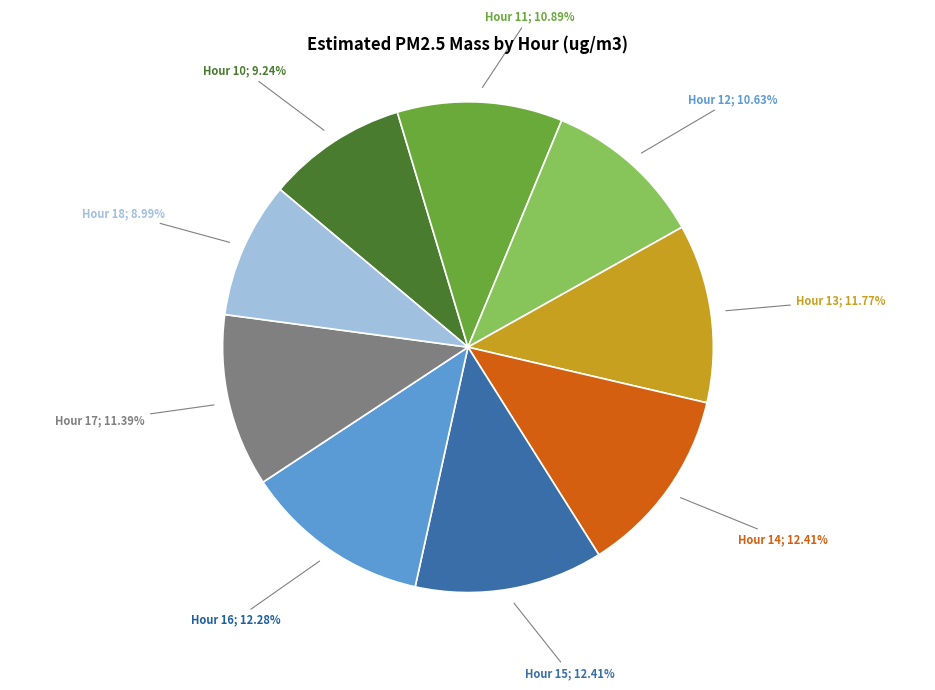

Does any single category account for the majority?

No